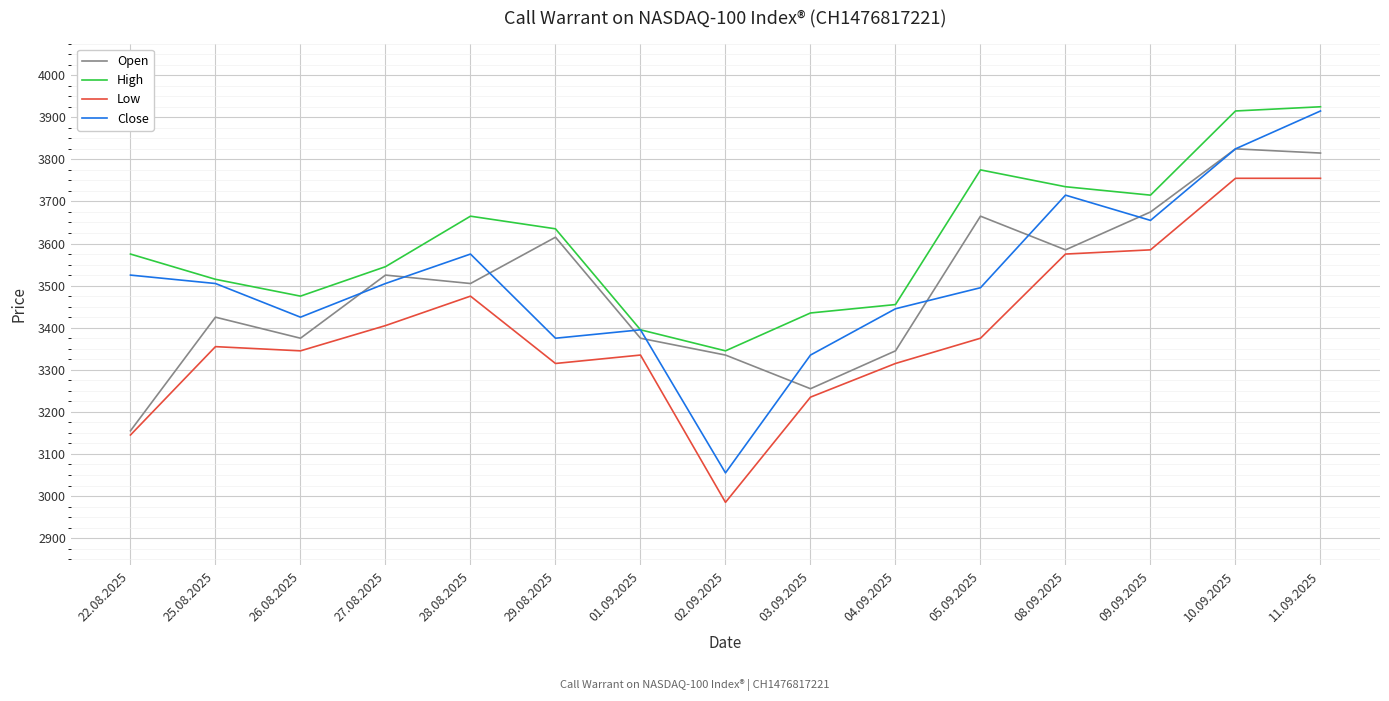

What is the difference between the maximum and second lowest values in the Close series?

580